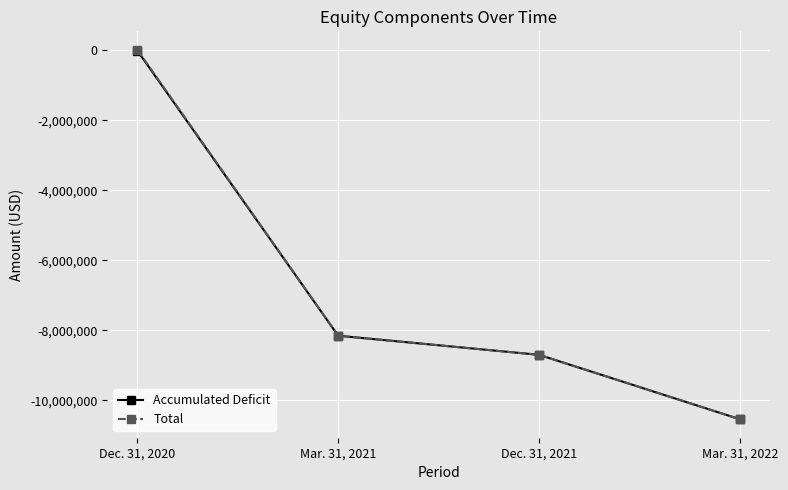

Reading left to right, what are all the values shown in this chart?

Accumulated Deficit: Dec. 31, 2020=-6276	Mar. 31, 2021=-8152029	Dec. 31, 2021=-8697444	Mar. 31, 2022=-10538666
Total: Dec. 31, 2020=18724	Mar. 31, 2021=-8151684	Dec. 31, 2021=-8697099	Mar. 31, 2022=-10538321